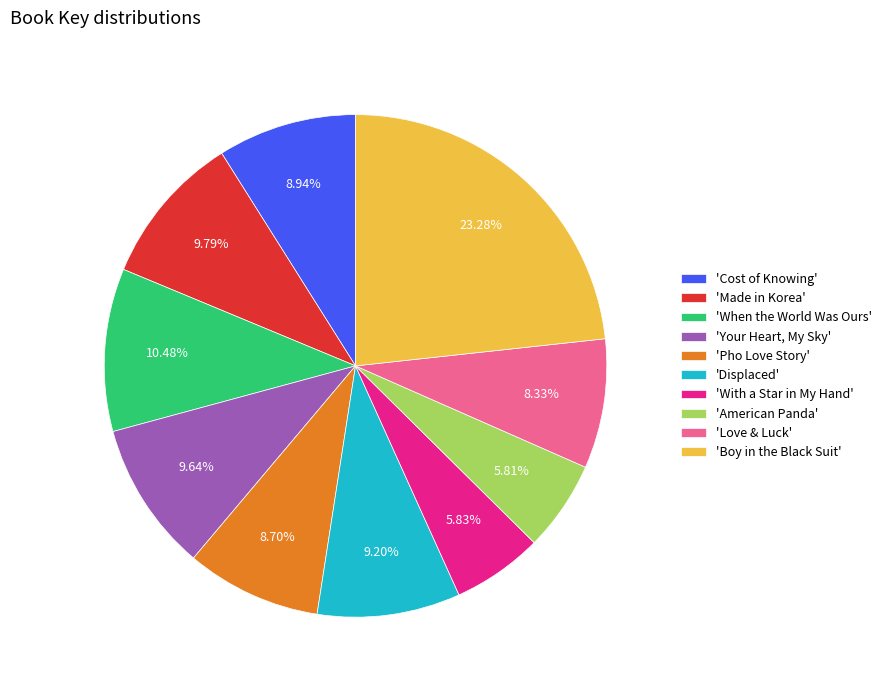

What is the largest slice in the pie chart?

'Boy in the Black Suit'